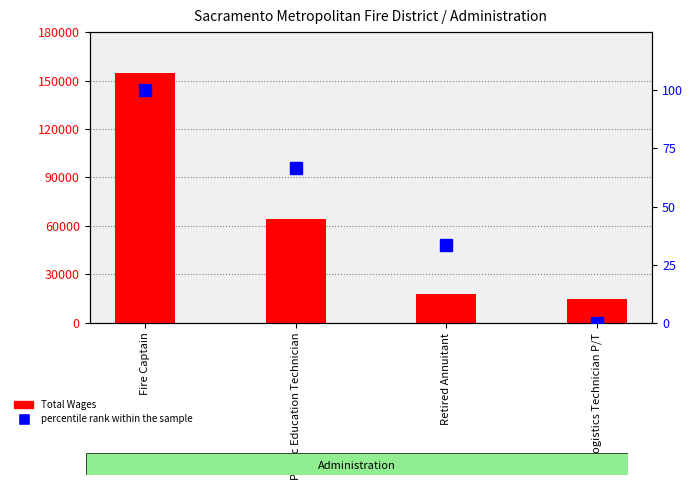

Reading left to right, what are all the values shown in this chart?

Total Wages: 154427.0	63991.0	17876.0	15011.0
percentile rank within the sample: 100.0	66.7	33.3	0.0